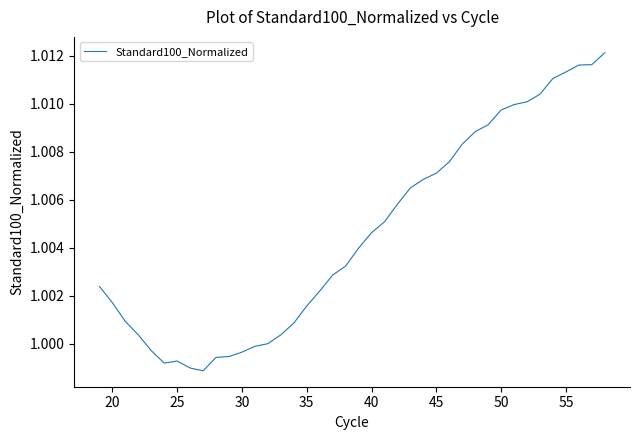

The chart shows a value of 0.3 at 45. True or false?

False